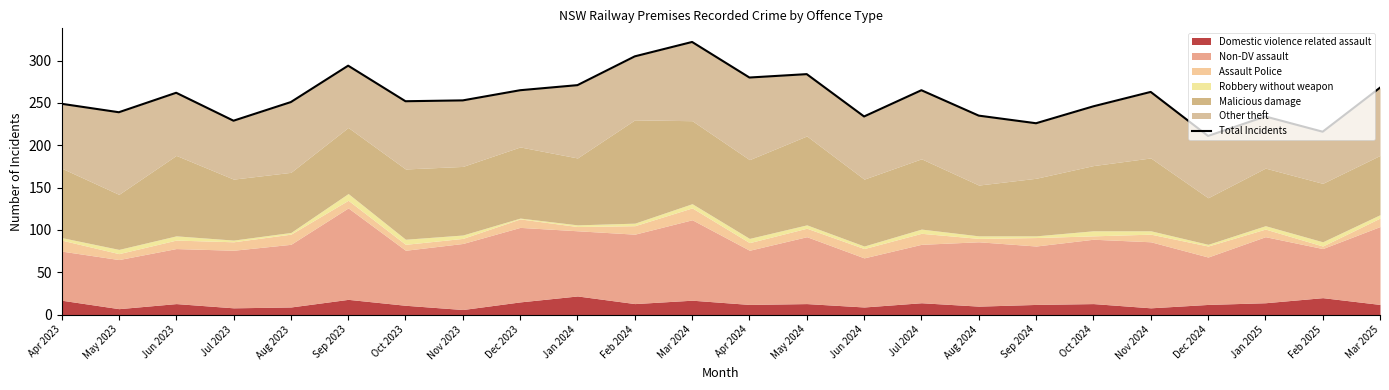

At which category does the data reach its first local peak?

Jun 2023